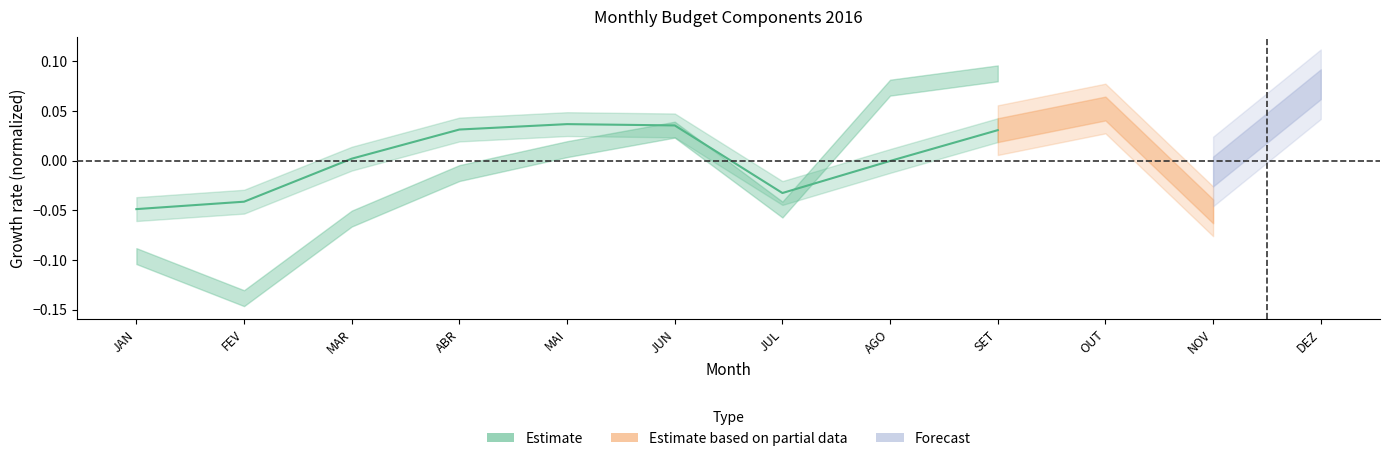

Rank the categories by value from highest to lowest.

MAI, JUN, ABR, SET, MAR, AGO, JUL, FEV, JAN